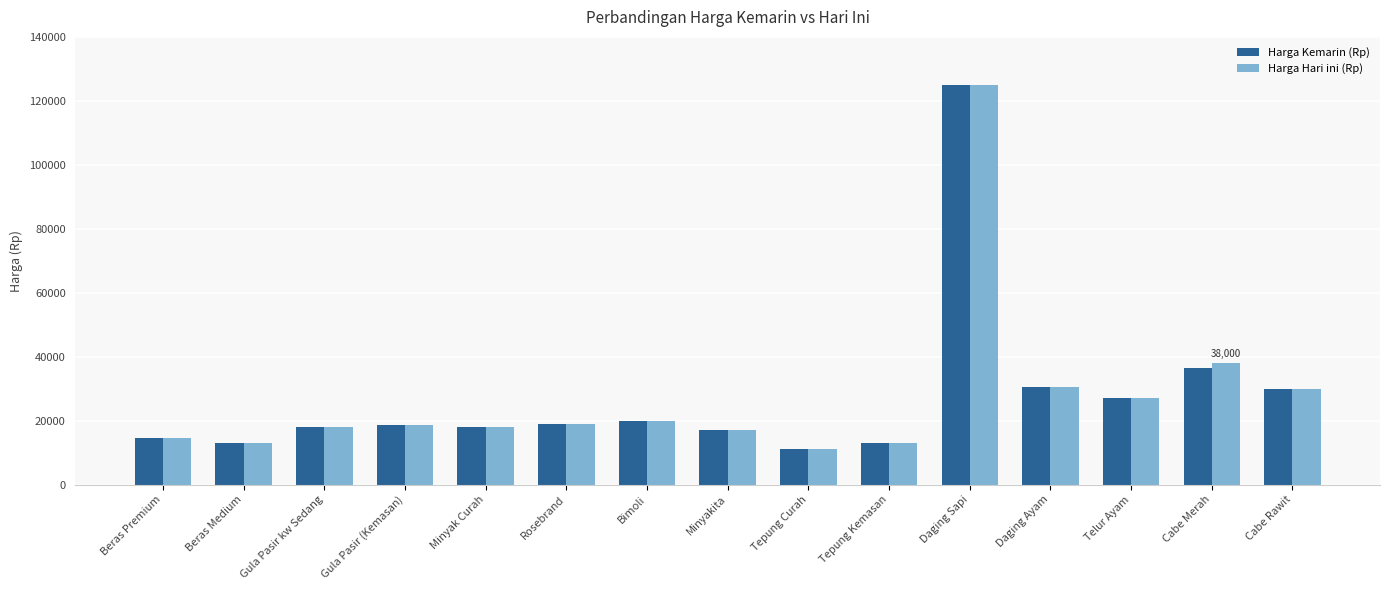

What is the sum of all Harga Hari ini (Rp) values?

412400